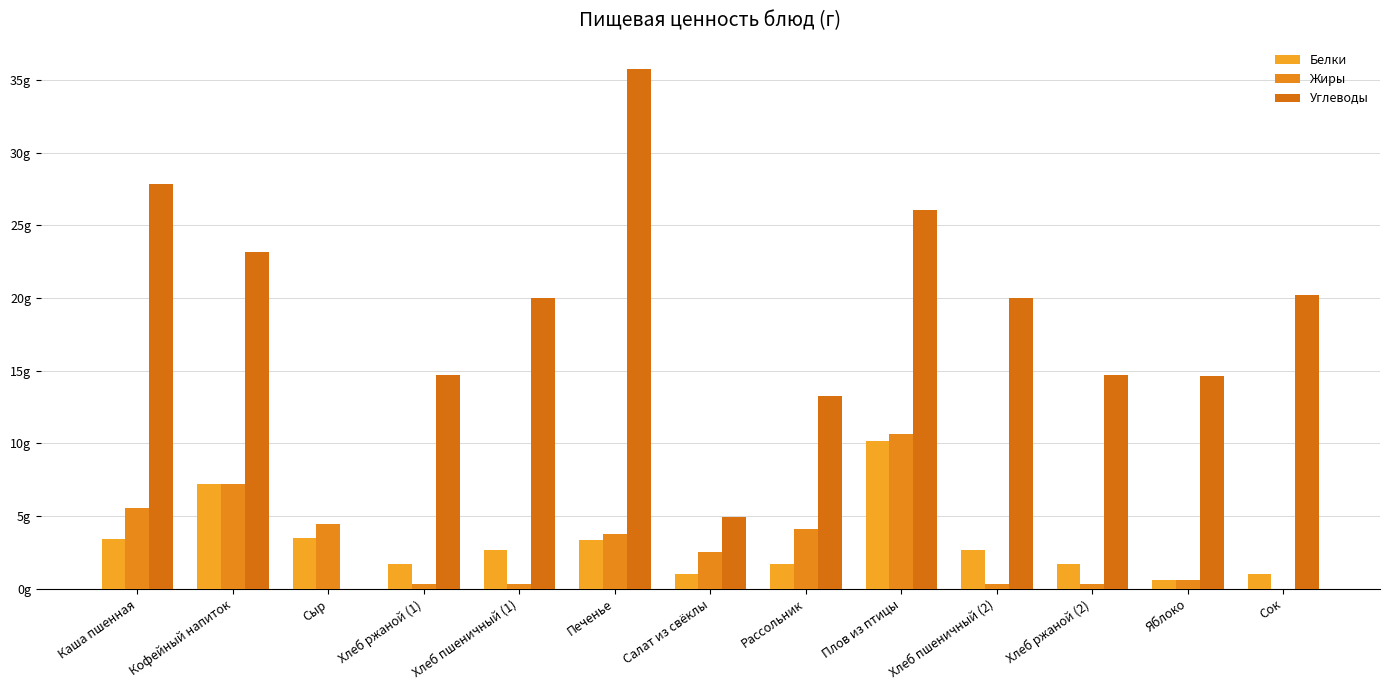

Is the value of Белки at Рассольник greater than the value of Углеводы at Салат из свёклы?

No